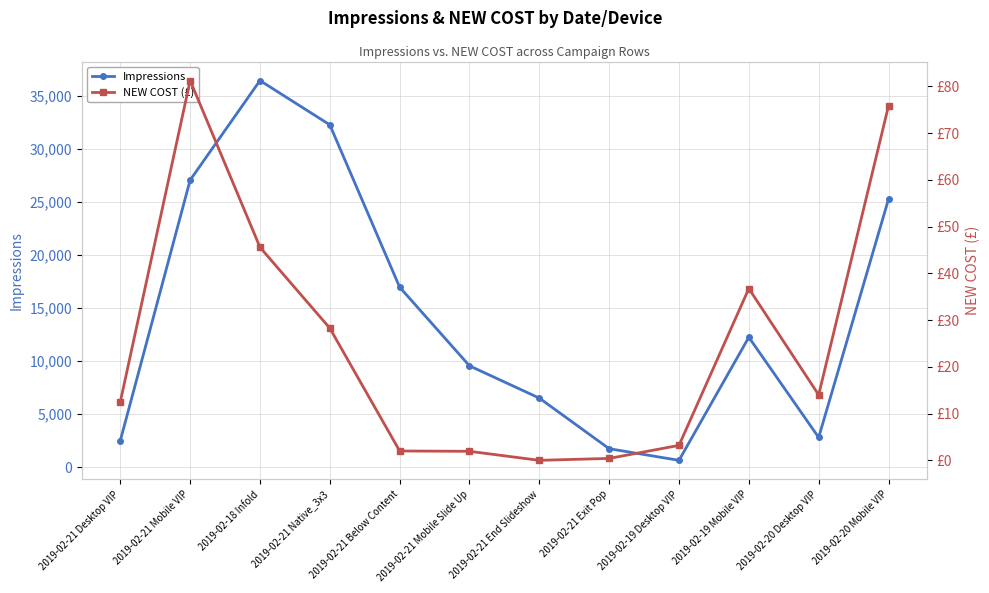

What is the total value across all series at 2019-02-20 Mobile VIP?

25347.8